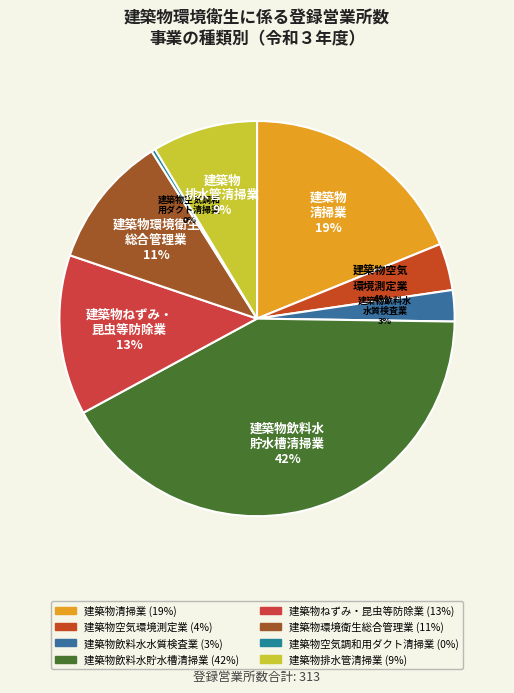

Is there a majority slice in this chart?

No